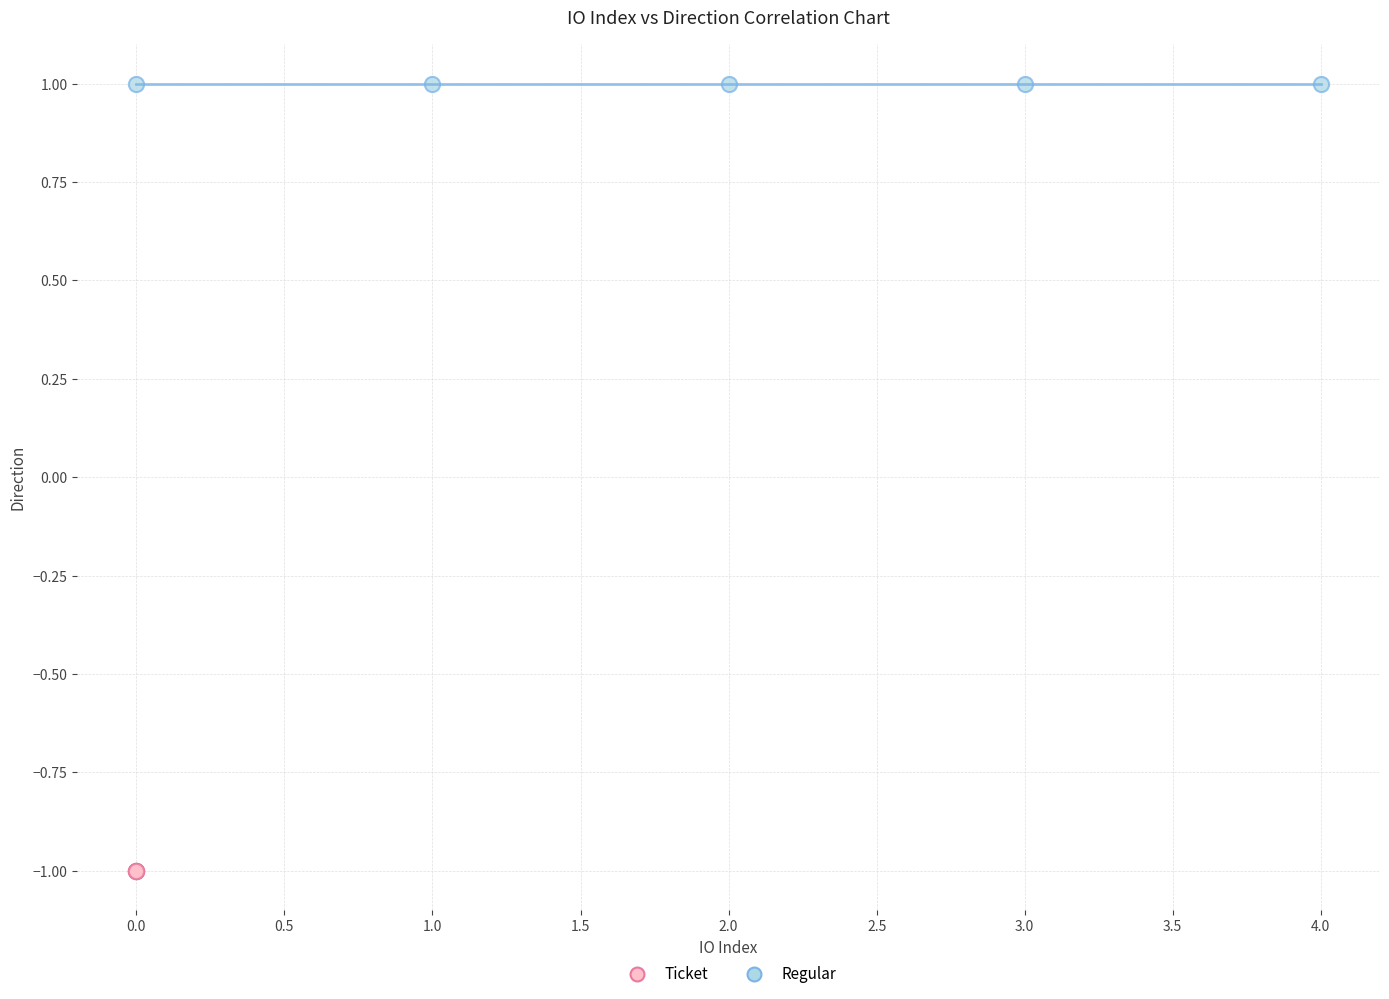

Which series reaches the maximum Y coordinate?

Regular